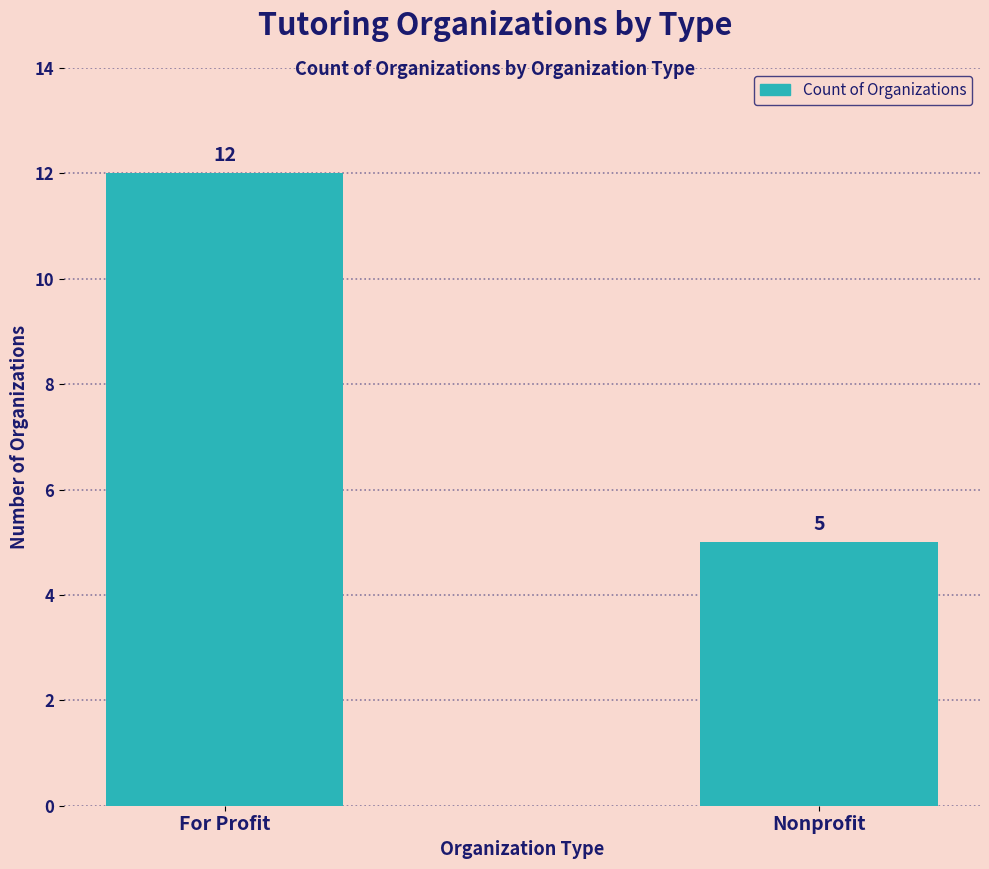

The value at For Profit is 12. True or false?

True